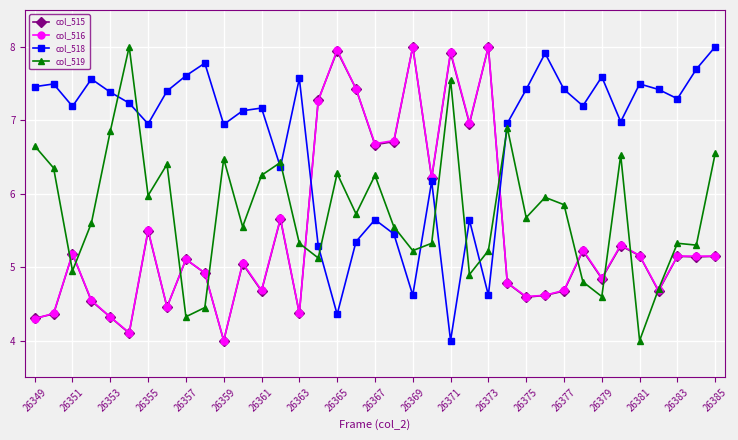

What is the highest value of the col_519 series?

8.0